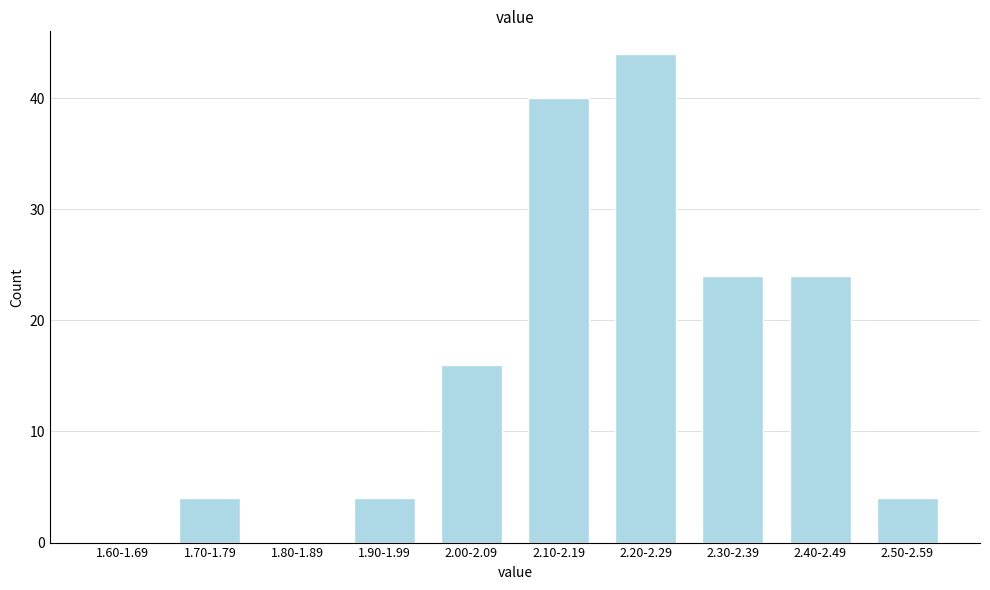

Reading left to right, transcribe all the data shown in this chart.

1.60-1.69=0	1.70-1.79=4	1.80-1.89=0	1.90-1.99=4	2.00-2.09=16	2.10-2.19=40	2.20-2.29=44	2.30-2.39=24	2.40-2.49=24	2.50-2.59=4